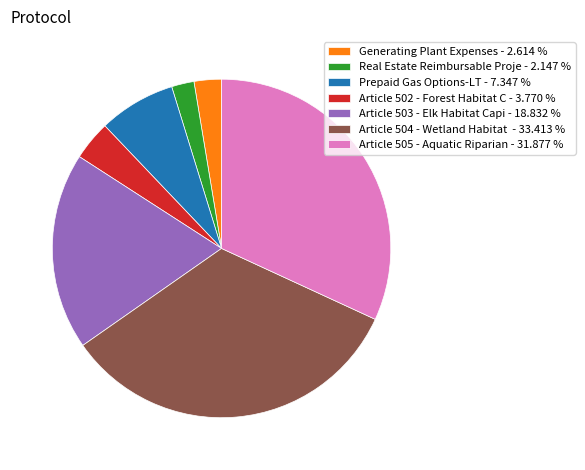

Is the sum of Prepaid Gas Options-LT - 7.347 % and Real Estate Reimbursable Proje - 2.147 % greater than half?

No